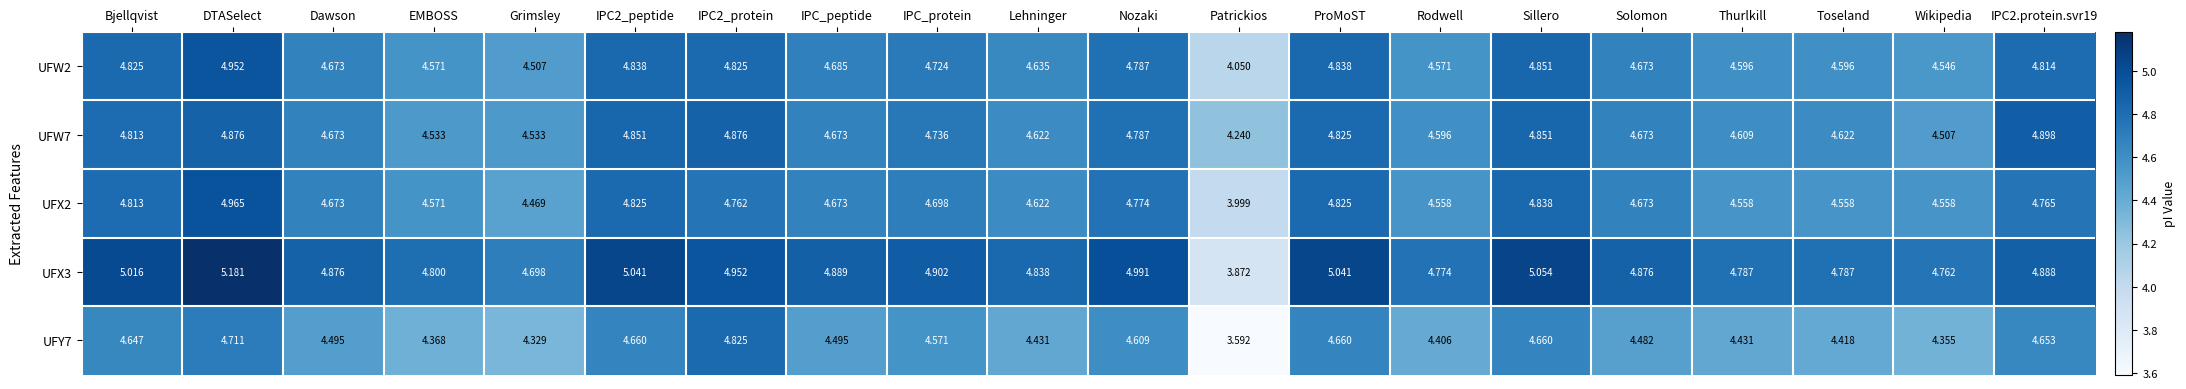

At which label does UFW7 reach its minimum?

Patrickios